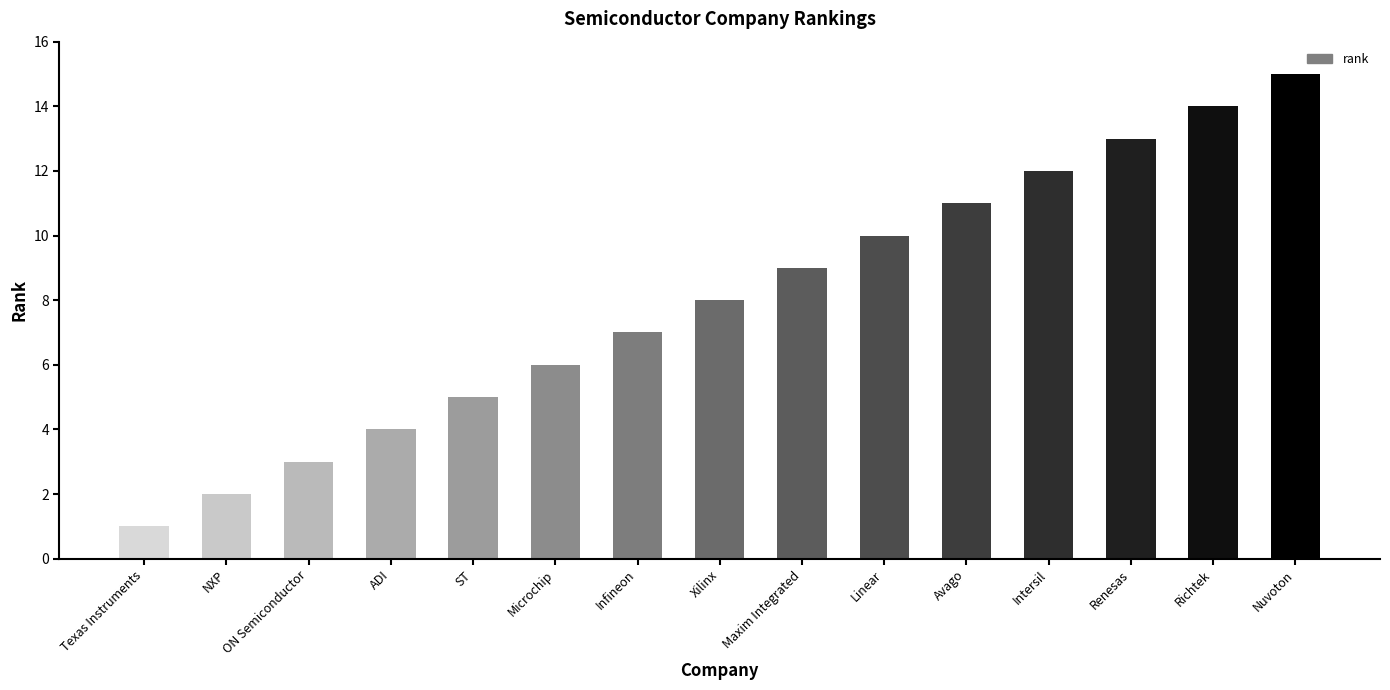

Which has a higher value, Xilinx or ADI?

Xilinx